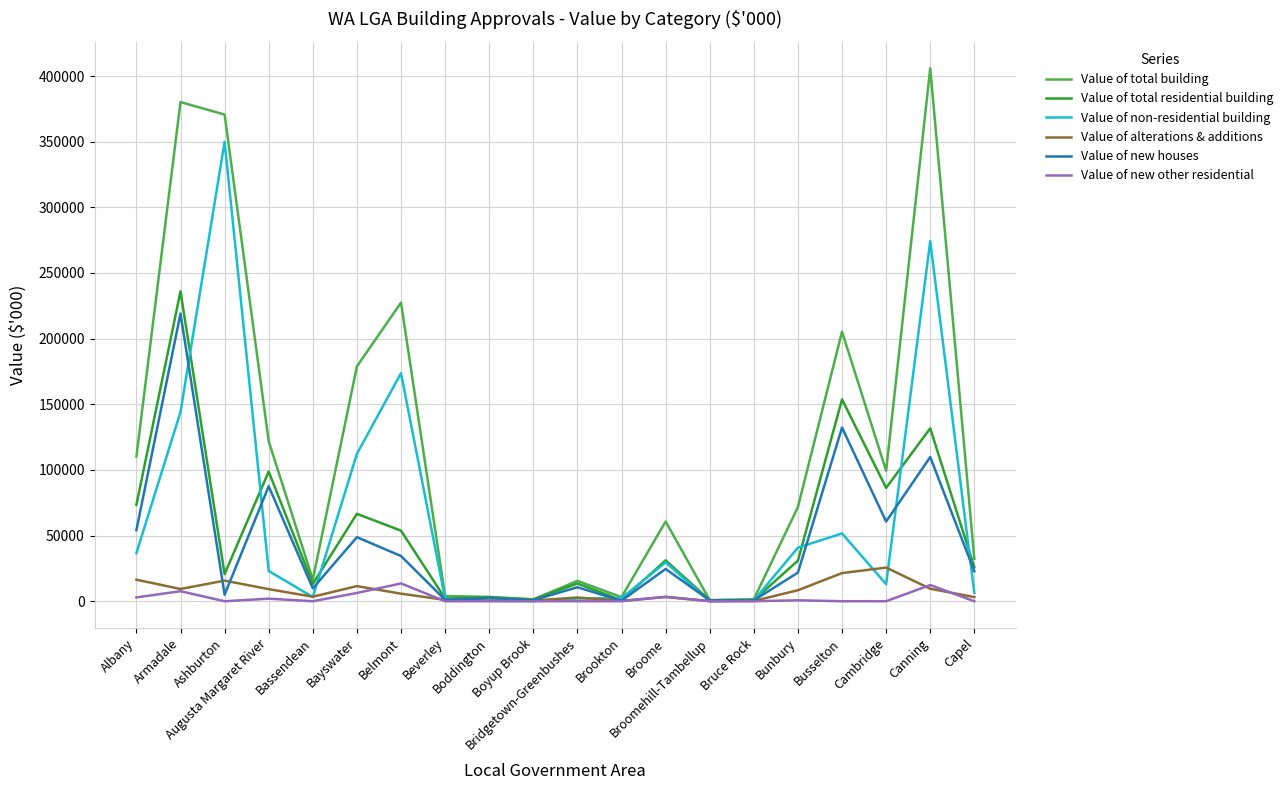

Which series has the widest spread of values?

Value of total building